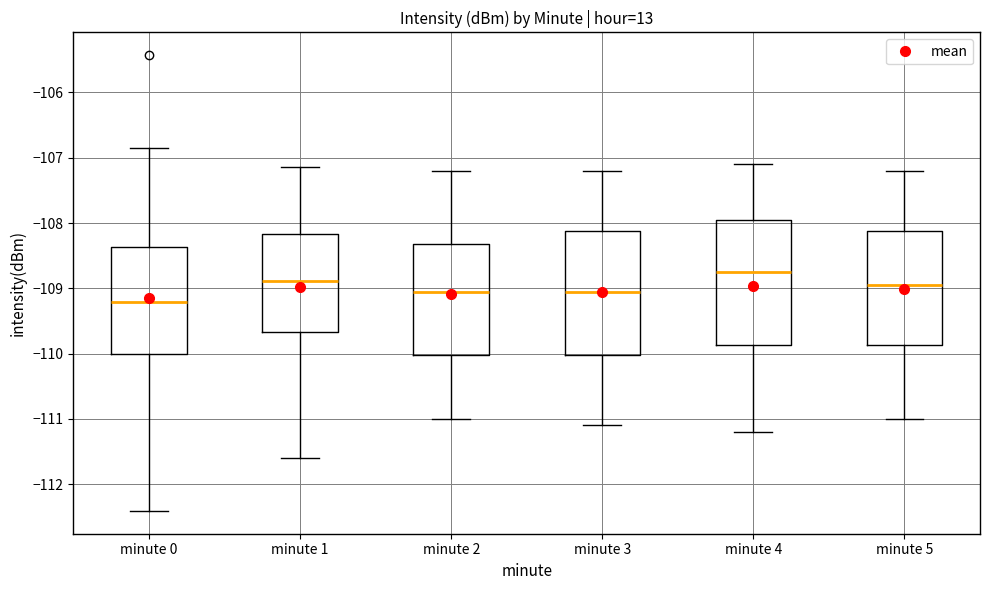

Reading left to right, read every box against the y-axis: the position of its median line, the range the box covers, and the ends of its whiskers. The values are not printed on the chart, so give them approximately, as read against the axis.

minute 0: median -109.2, box -110.0 to -108.4, whiskers -112.4 to -106.8
minute 1: median -108.9, box -109.7 to -108.2, whiskers -111.6 to -107.1
minute 2: median -109.0, box -110.0 to -108.3, whiskers -111.0 to -107.2
minute 3: median -109.0, box -110.0 to -108.1, whiskers -111.1 to -107.2
minute 4: median -108.7, box -109.9 to -107.9, whiskers -111.2 to -107.1
minute 5: median -108.9, box -109.9 to -108.1, whiskers -111.0 to -107.2